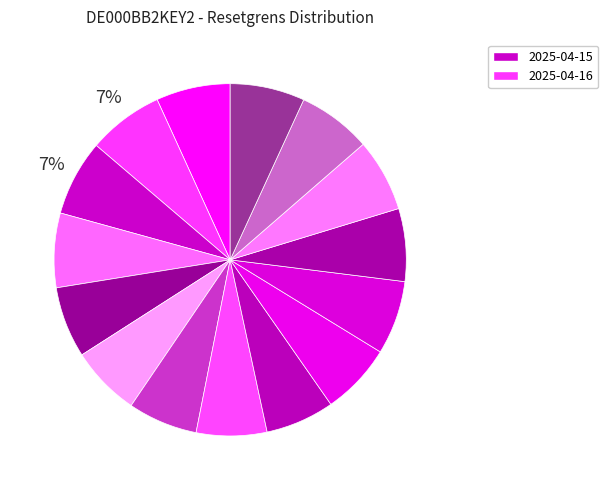

Count the number of slices in the pie.

15